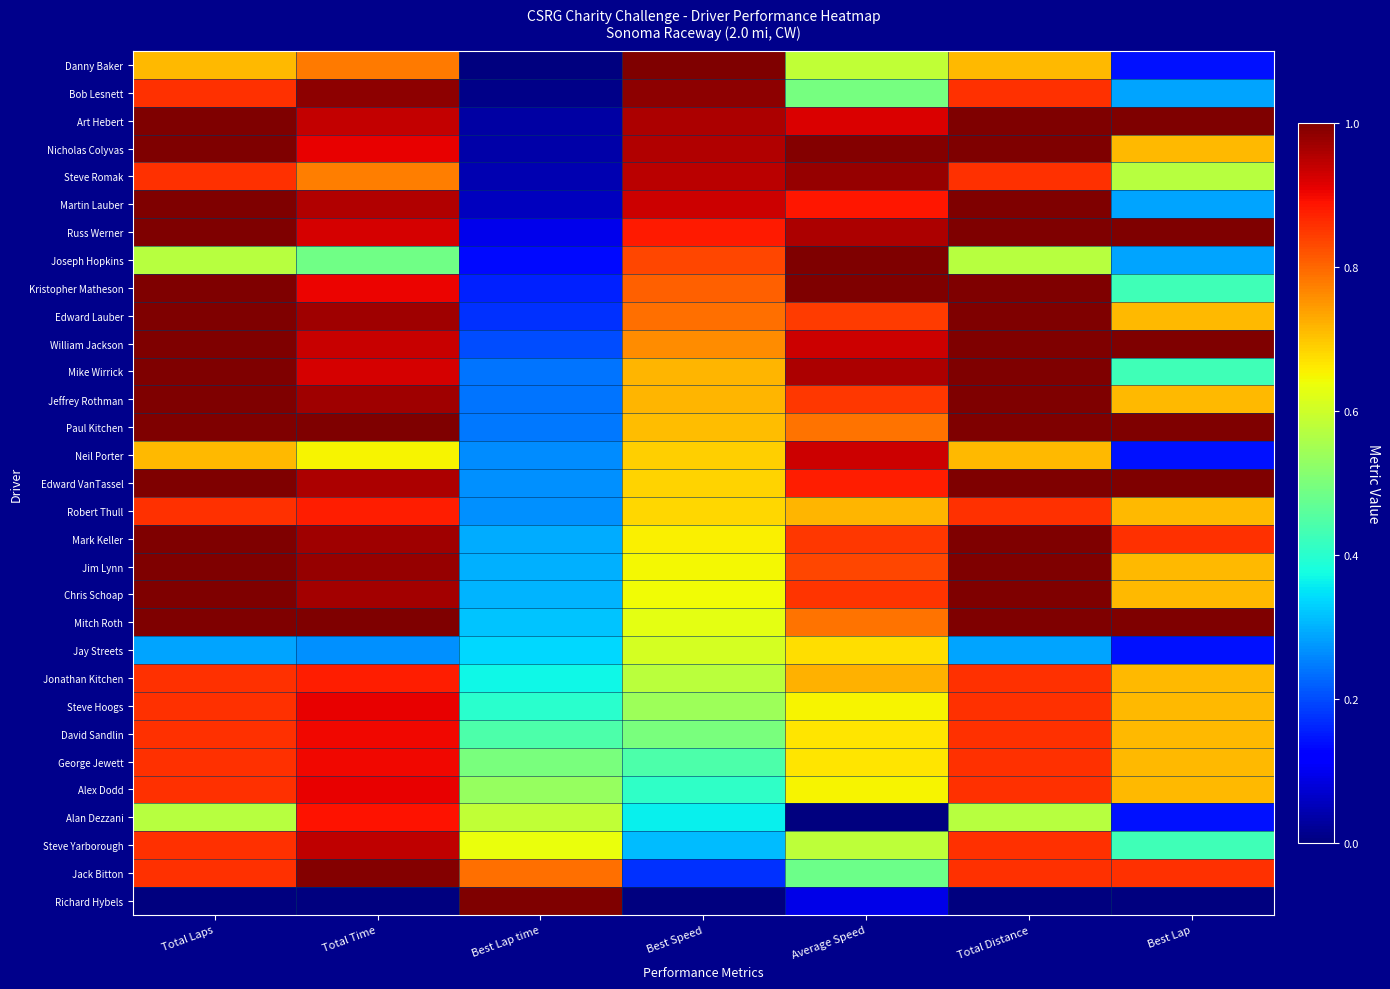

Reading left to right, transcribe all the data shown in this chart.

Danny Baker: Total Laps=0.7	Total Time=0.8	Best Lap time=0.0	Best Speed=1.0	Average Speed=0.6	Total Distance=0.7	Best Lap=0.1
Bob Lesnett: Total Laps=0.9	Total Time=1.0	Best Lap time=0.0	Best Speed=1.0	Average Speed=0.5	Total Distance=0.9	Best Lap=0.3
Art Hebert: Total Laps=1.0	Total Time=0.9	Best Lap time=0.0	Best Speed=1.0	Average Speed=0.9	Total Distance=1.0	Best Lap=1.0
Nicholas Colyvas: Total Laps=1.0	Total Time=0.9	Best Lap time=0.0	Best Speed=1.0	Average Speed=1.0	Total Distance=1.0	Best Lap=0.7
Steve Romak: Total Laps=0.9	Total Time=0.8	Best Lap time=0.0	Best Speed=0.9	Average Speed=1.0	Total Distance=0.9	Best Lap=0.6
Martin Lauber: Total Laps=1.0	Total Time=1.0	Best Lap time=0.1	Best Speed=0.9	Average Speed=0.9	Total Distance=1.0	Best Lap=0.3
Russ Werner: Total Laps=1.0	Total Time=0.9	Best Lap time=0.1	Best Speed=0.9	Average Speed=1.0	Total Distance=1.0	Best Lap=1.0
Joseph Hopkins: Total Laps=0.6	Total Time=0.5	Best Lap time=0.1	Best Speed=0.8	Average Speed=1.0	Total Distance=0.6	Best Lap=0.3
Kristopher Matheson: Total Laps=1.0	Total Time=0.9	Best Lap time=0.2	Best Speed=0.8	Average Speed=1.0	Total Distance=1.0	Best Lap=0.4
Edward Lauber: Total Laps=1.0	Total Time=1.0	Best Lap time=0.2	Best Speed=0.8	Average Speed=0.8	Total Distance=1.0	Best Lap=0.7
William Jackson: Total Laps=1.0	Total Time=0.9	Best Lap time=0.2	Best Speed=0.8	Average Speed=0.9	Total Distance=1.0	Best Lap=1.0
Mike Wirrick: Total Laps=1.0	Total Time=0.9	Best Lap time=0.2	Best Speed=0.7	Average Speed=1.0	Total Distance=1.0	Best Lap=0.4
Jeffrey Rothman: Total Laps=1.0	Total Time=1.0	Best Lap time=0.2	Best Speed=0.7	Average Speed=0.9	Total Distance=1.0	Best Lap=0.7
Paul Kitchen: Total Laps=1.0	Total Time=1.0	Best Lap time=0.2	Best Speed=0.7	Average Speed=0.8	Total Distance=1.0	Best Lap=1.0
Neil Porter: Total Laps=0.7	Total Time=0.6	Best Lap time=0.3	Best Speed=0.7	Average Speed=0.9	Total Distance=0.7	Best Lap=0.1
Edward VanTassel: Total Laps=1.0	Total Time=1.0	Best Lap time=0.3	Best Speed=0.7	Average Speed=0.9	Total Distance=1.0	Best Lap=1.0
Robert Thull: Total Laps=0.9	Total Time=0.9	Best Lap time=0.3	Best Speed=0.7	Average Speed=0.7	Total Distance=0.9	Best Lap=0.7
Mark Keller: Total Laps=1.0	Total Time=1.0	Best Lap time=0.3	Best Speed=0.7	Average Speed=0.9	Total Distance=1.0	Best Lap=0.9
Jim Lynn: Total Laps=1.0	Total Time=1.0	Best Lap time=0.3	Best Speed=0.6	Average Speed=0.8	Total Distance=1.0	Best Lap=0.7
Chris Schoap: Total Laps=1.0	Total Time=1.0	Best Lap time=0.3	Best Speed=0.6	Average Speed=0.9	Total Distance=1.0	Best Lap=0.7
Mitch Roth: Total Laps=1.0	Total Time=1.0	Best Lap time=0.3	Best Speed=0.6	Average Speed=0.8	Total Distance=1.0	Best Lap=1.0
Jay Streets: Total Laps=0.3	Total Time=0.3	Best Lap time=0.3	Best Speed=0.6	Average Speed=0.7	Total Distance=0.3	Best Lap=0.1
Jonathan Kitchen: Total Laps=0.9	Total Time=0.9	Best Lap time=0.4	Best Speed=0.6	Average Speed=0.7	Total Distance=0.9	Best Lap=0.7
Steve Hoogs: Total Laps=0.9	Total Time=0.9	Best Lap time=0.4	Best Speed=0.5	Average Speed=0.7	Total Distance=0.9	Best Lap=0.7
David Sandlin: Total Laps=0.9	Total Time=0.9	Best Lap time=0.4	Best Speed=0.5	Average Speed=0.7	Total Distance=0.9	Best Lap=0.7
George Jewett: Total Laps=0.9	Total Time=0.9	Best Lap time=0.5	Best Speed=0.4	Average Speed=0.7	Total Distance=0.9	Best Lap=0.7
Alex Dodd: Total Laps=0.9	Total Time=0.9	Best Lap time=0.5	Best Speed=0.4	Average Speed=0.7	Total Distance=0.9	Best Lap=0.7
Alan Dezzani: Total Laps=0.6	Total Time=0.9	Best Lap time=0.6	Best Speed=0.4	Average Speed=0.0	Total Distance=0.6	Best Lap=0.1
Steve Yarborough: Total Laps=0.9	Total Time=0.9	Best Lap time=0.6	Best Speed=0.3	Average Speed=0.6	Total Distance=0.9	Best Lap=0.4
Jack Bitton: Total Laps=0.9	Total Time=1.0	Best Lap time=0.8	Best Speed=0.2	Average Speed=0.5	Total Distance=0.9	Best Lap=0.9
Richard Hybels: Total Laps=0.0	Total Time=0.0	Best Lap time=1.0	Best Speed=0.0	Average Speed=0.1	Total Distance=0.0	Best Lap=0.0